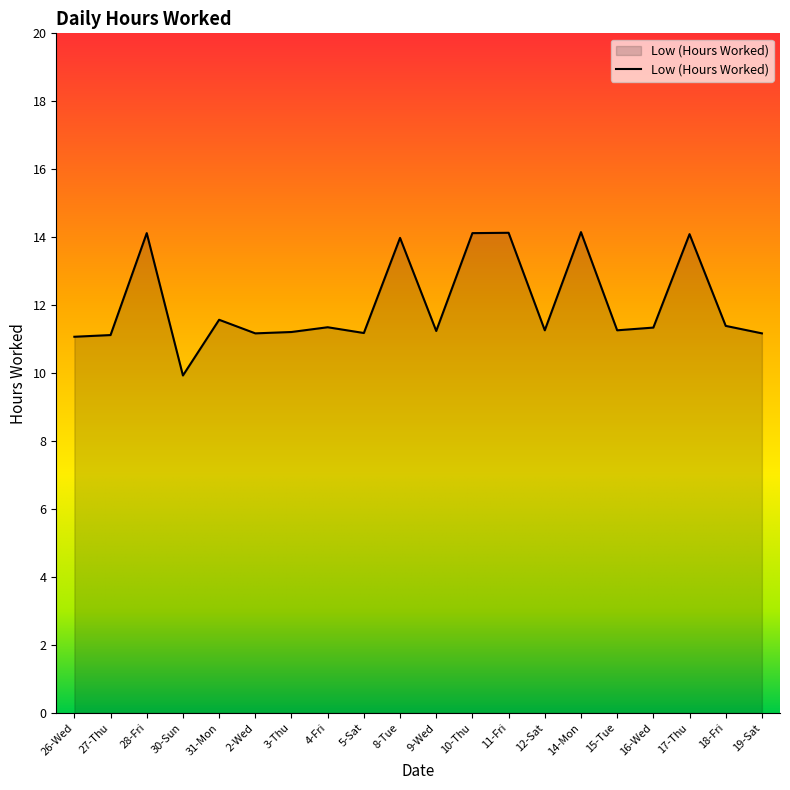

The value at 28-Fri is 7.1. True or false?

False